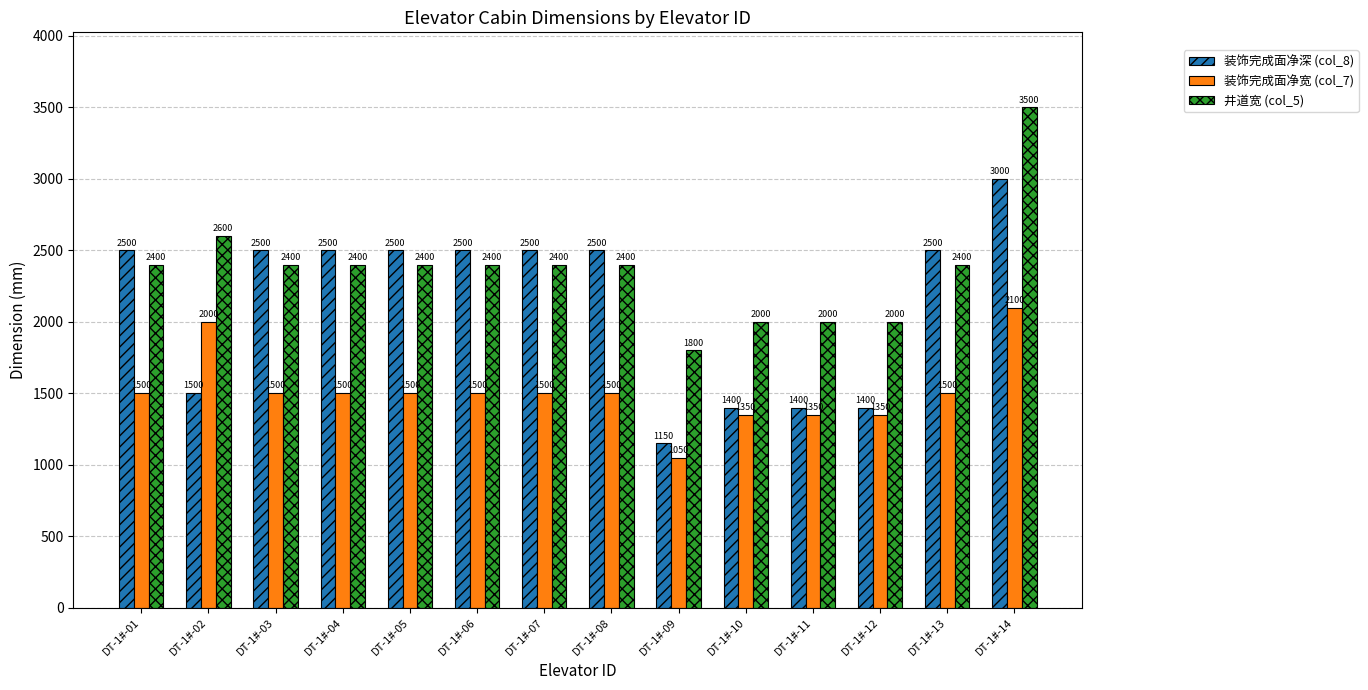

The 井道宽 (col_5) series shows 2400 at DT-1#-05. True or false?

True